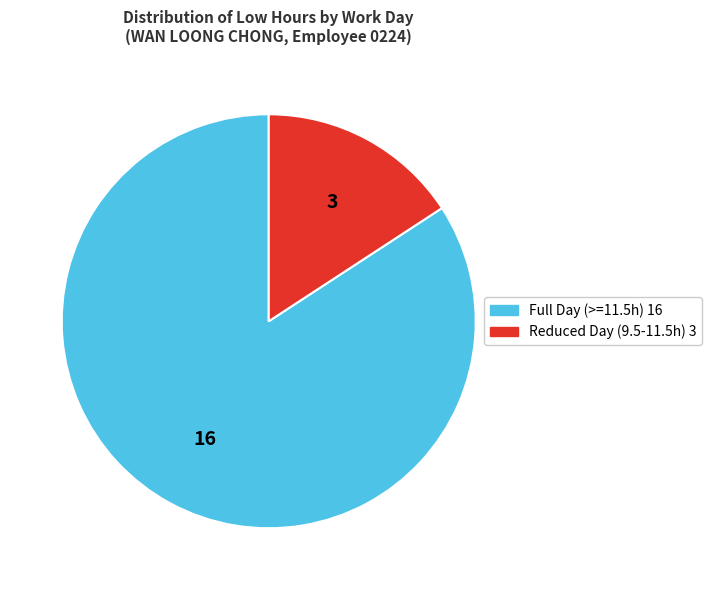

Does any single category account for the majority?

Yes